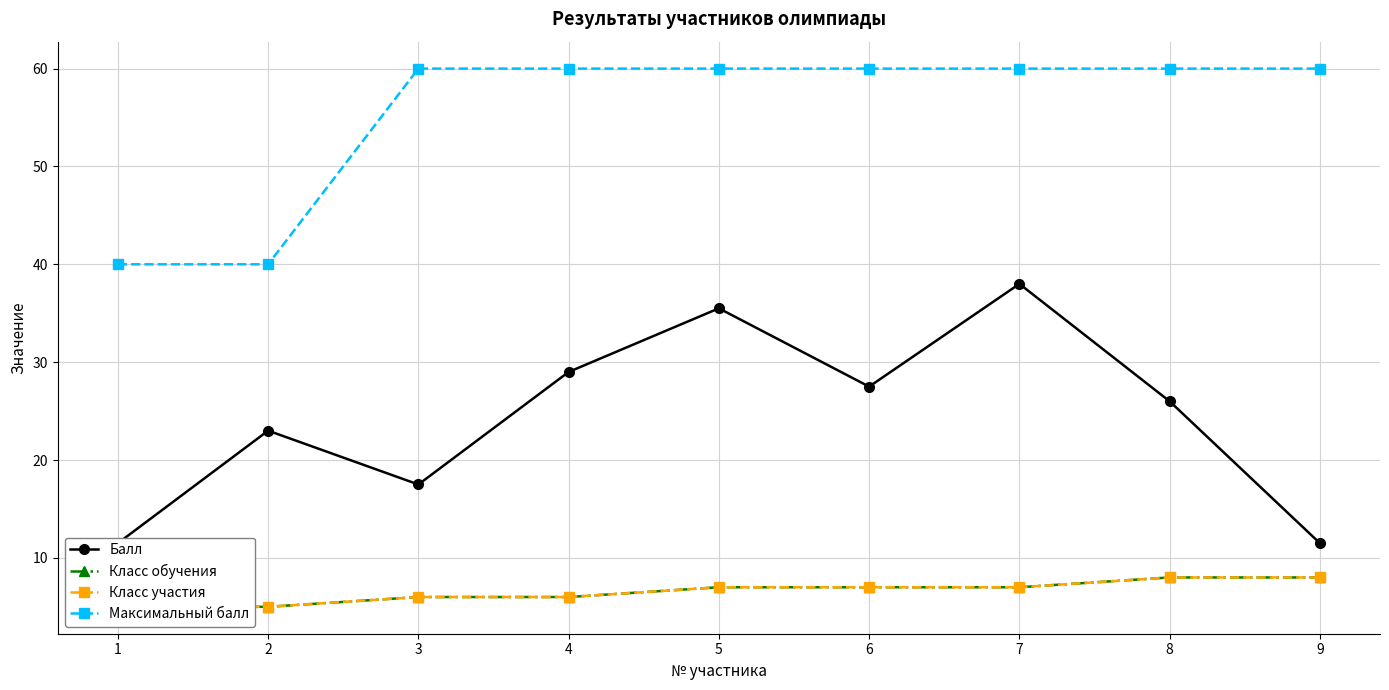

Is it true that Максимальный балл equals 93.0 at 4?

False